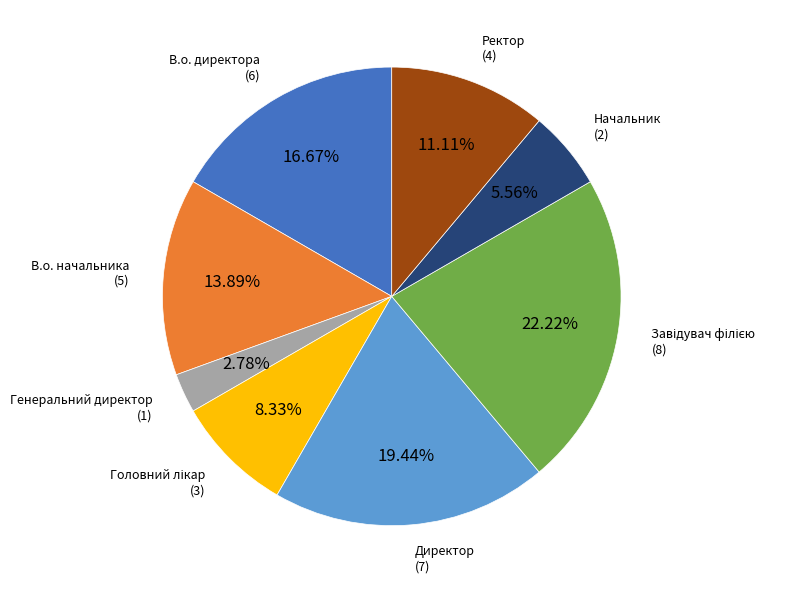

Does any single category account for the majority?

No